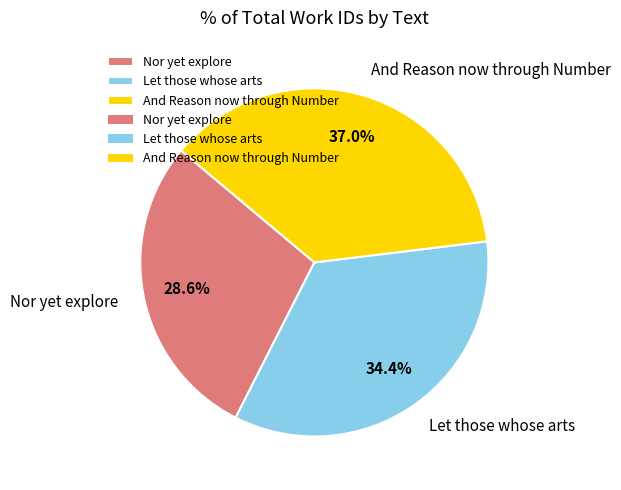

True or false: And Reason now through Number accounts for 22% of the total.

False